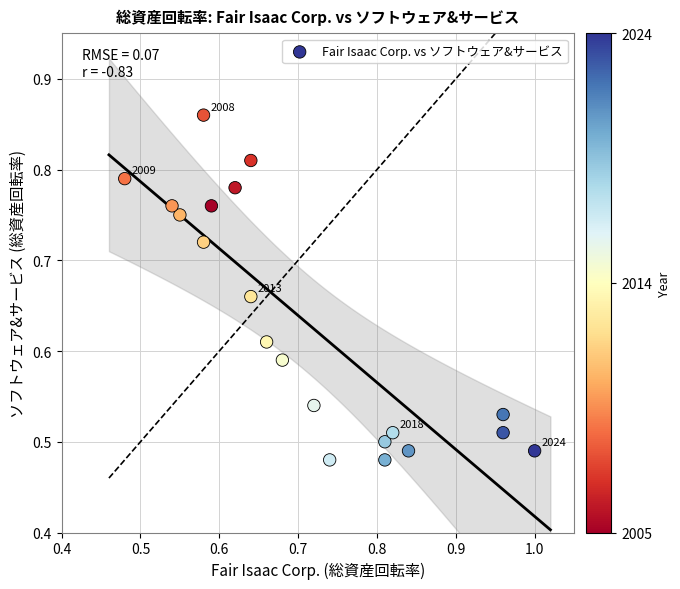

What is the range of Y values (max minus min)?

0.4